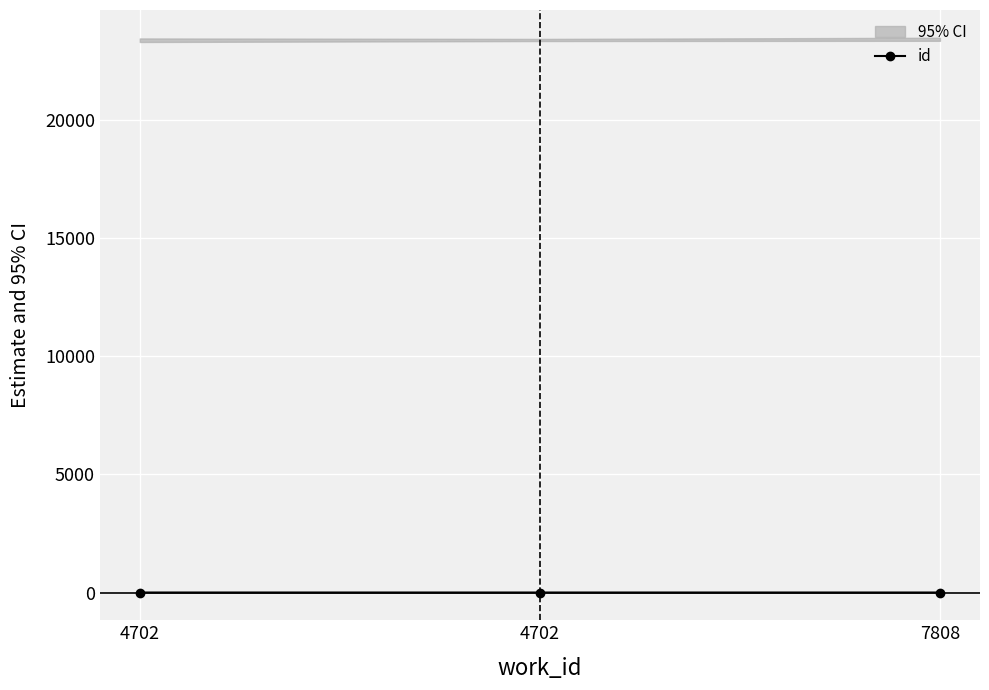

List the labels in order of value, largest first.

7808, 4702, 4702